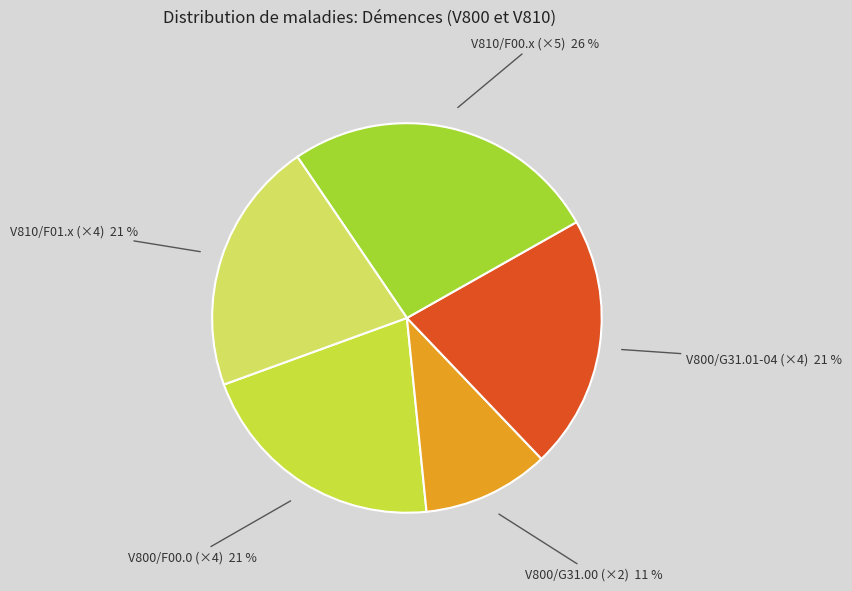

True or false: V800/G31.00 (×2) accounts for 11% of the total.

True